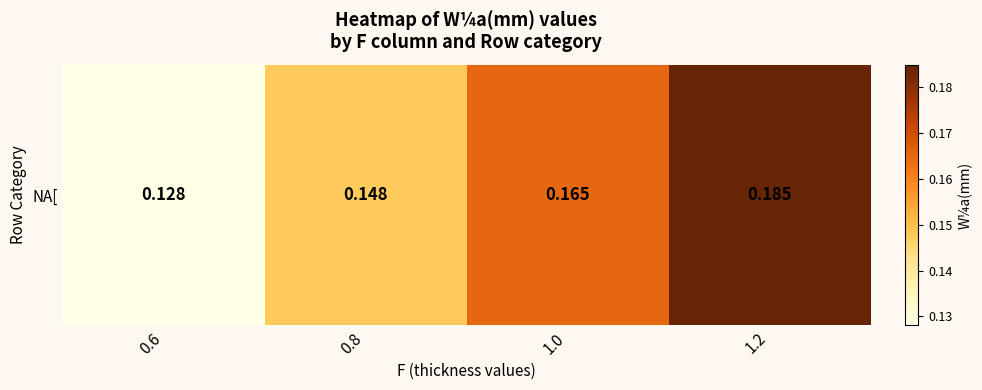

The value at 1.0 is 0.2. True or false?

True